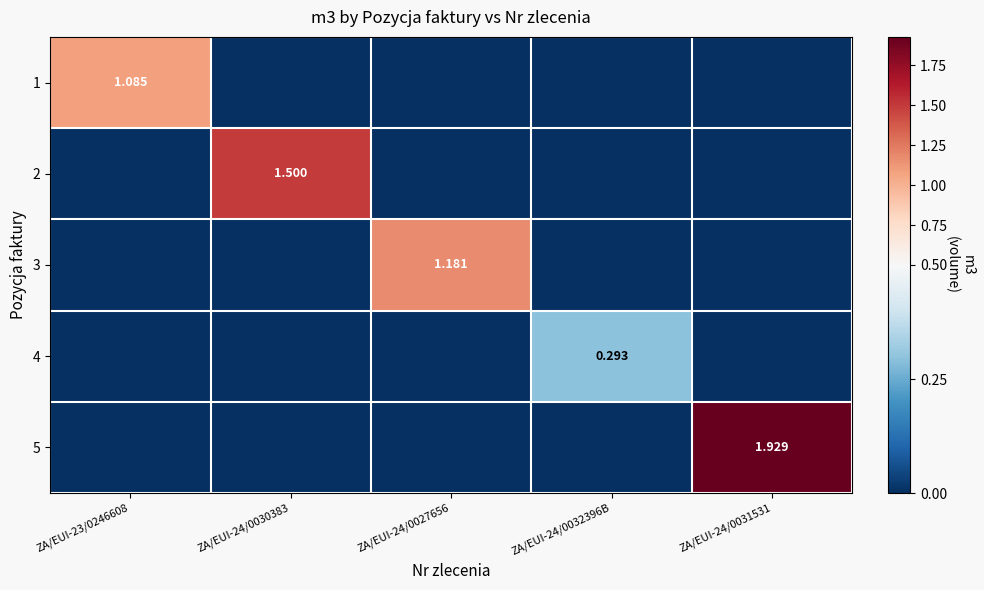

Which series changed the most between ZA/EUI-23/0246608 and ZA/EUI-24/0031531?

5